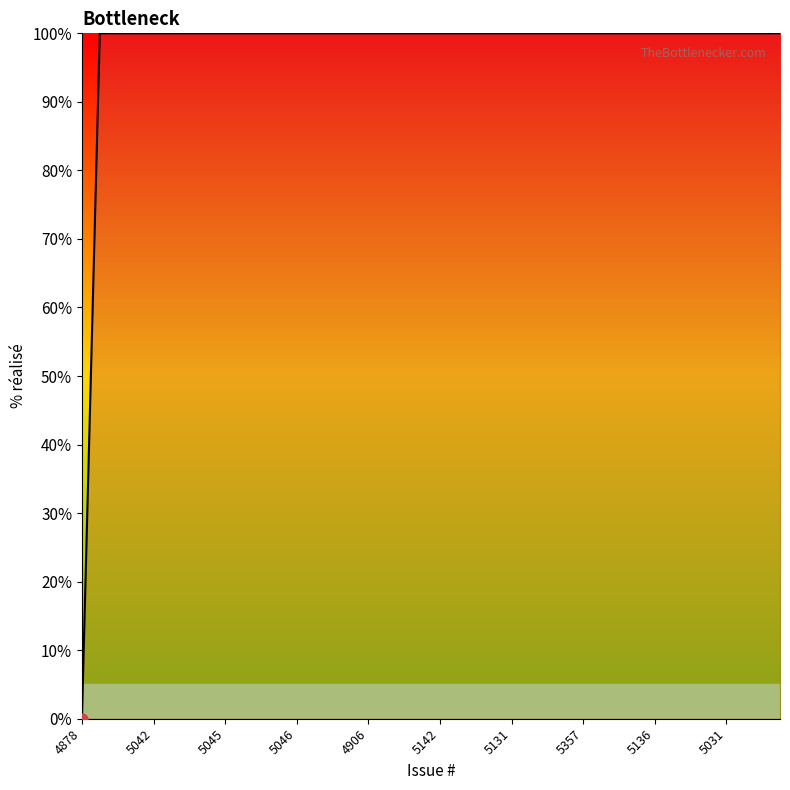

What is the greatest value displayed?

100